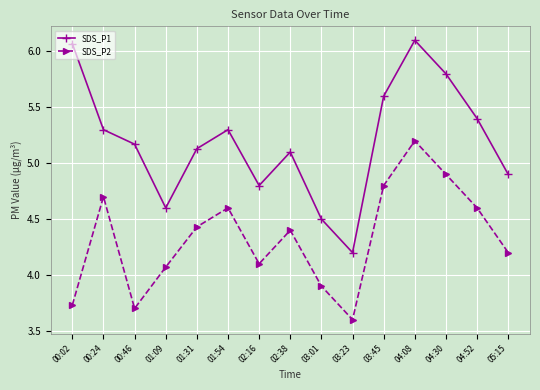

Which series has the largest range (max minus min)?

SDS_P1